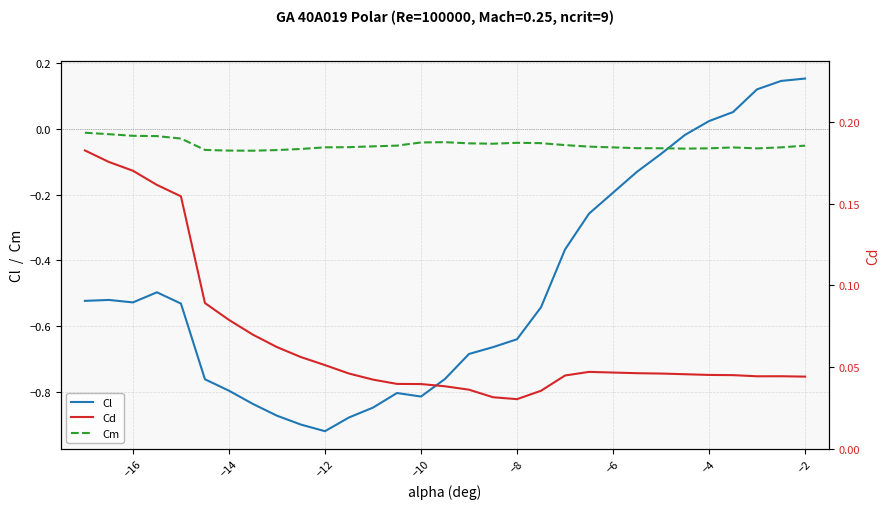

True or false: Cl and Cm intersect in this chart.

True